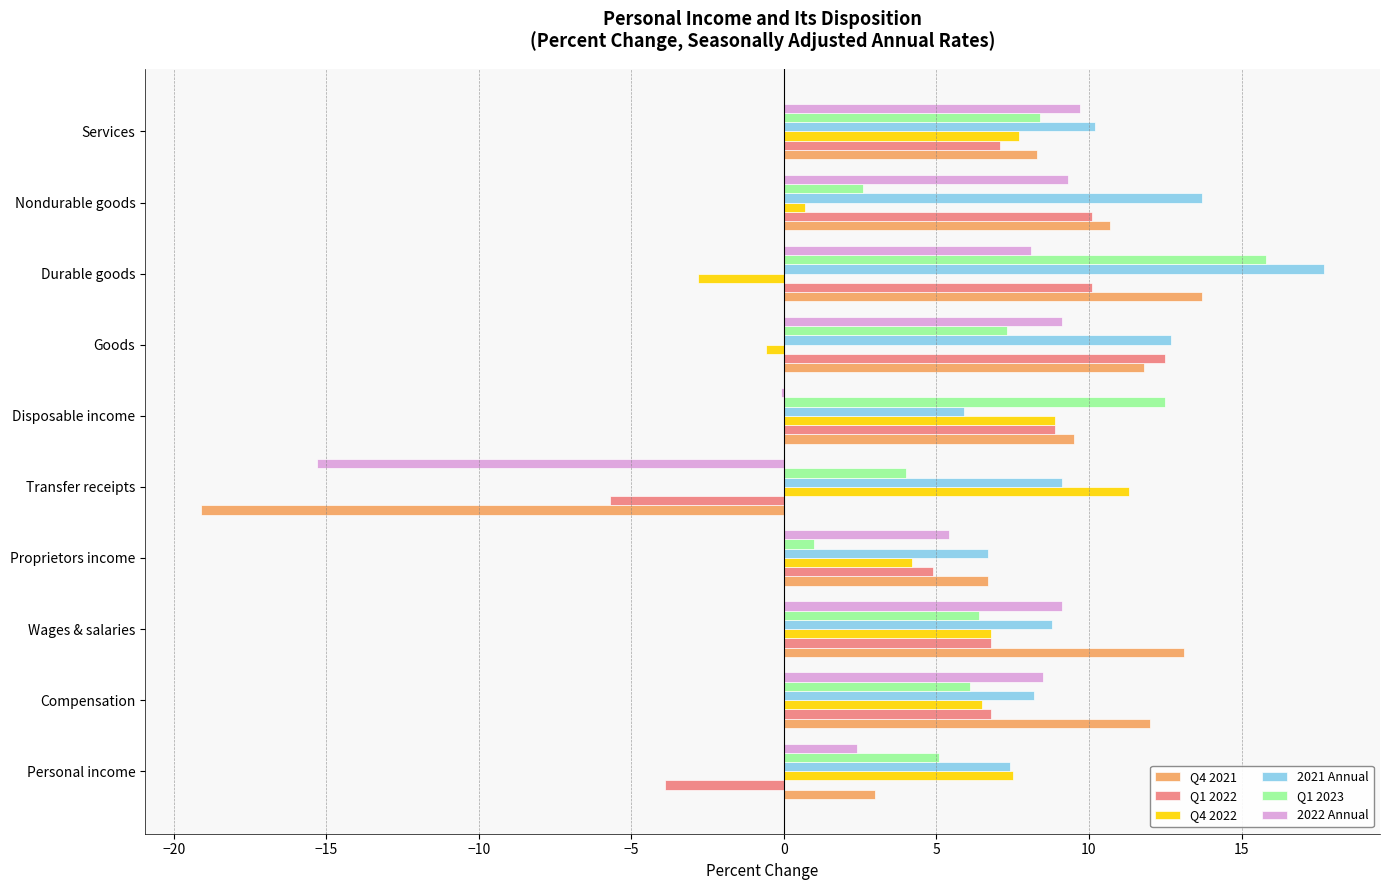

Which category has the highest value across all series?

Durable goods